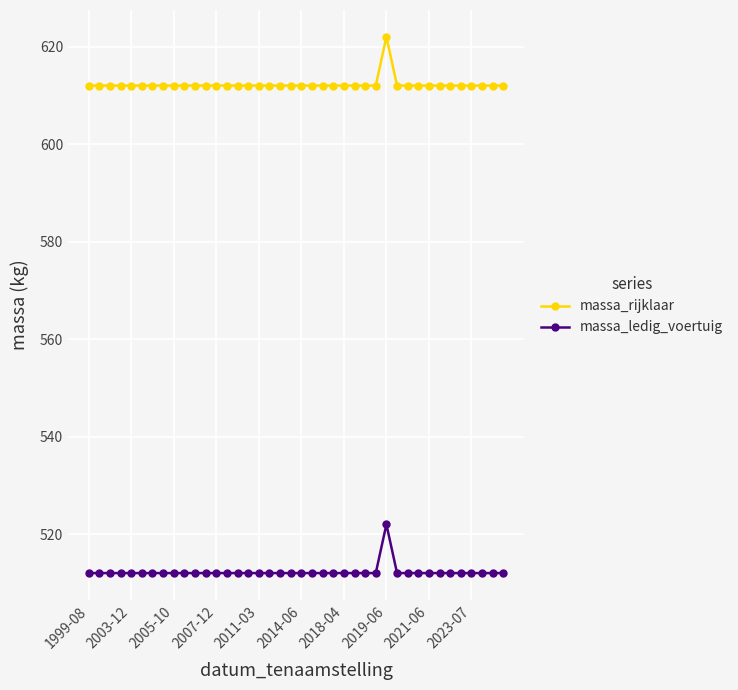

True or false: massa_ledig_voertuig and massa_rijklaar intersect in this chart.

False